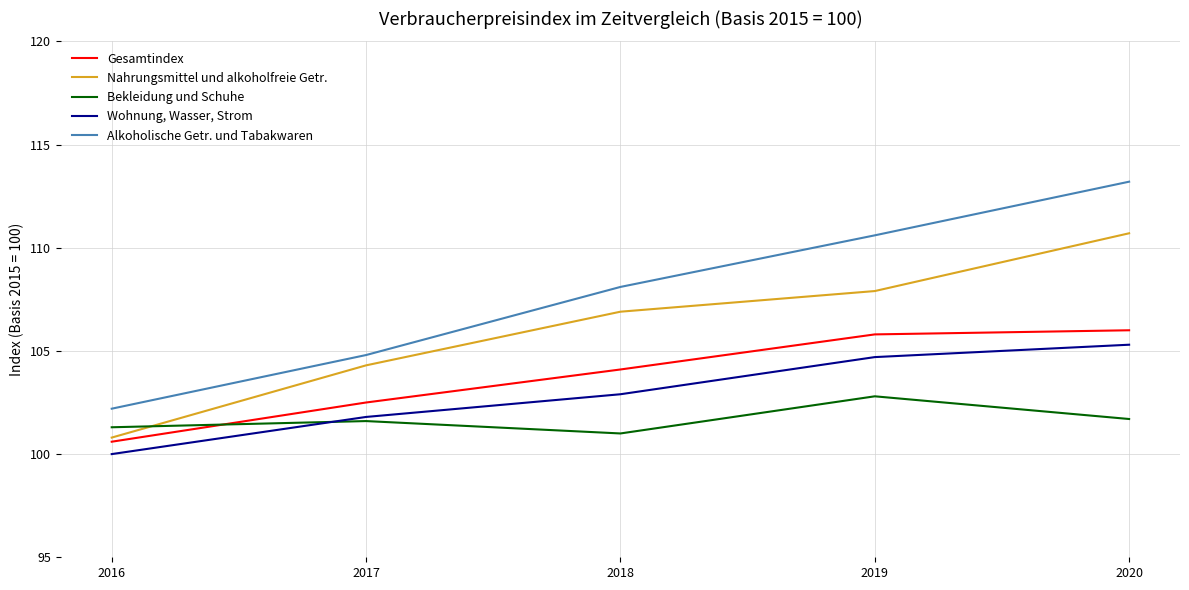

How many values in the Alkoholische Getr. und Tabakwaren series are below 108?

2